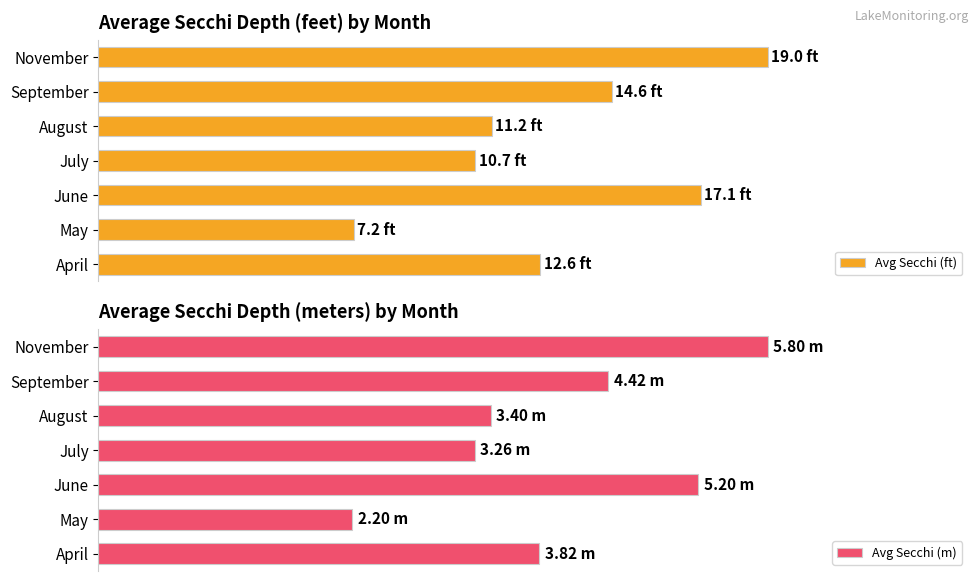

What are all the series names shown in the legend?

Avg Secchi (ft), Avg Secchi (m)